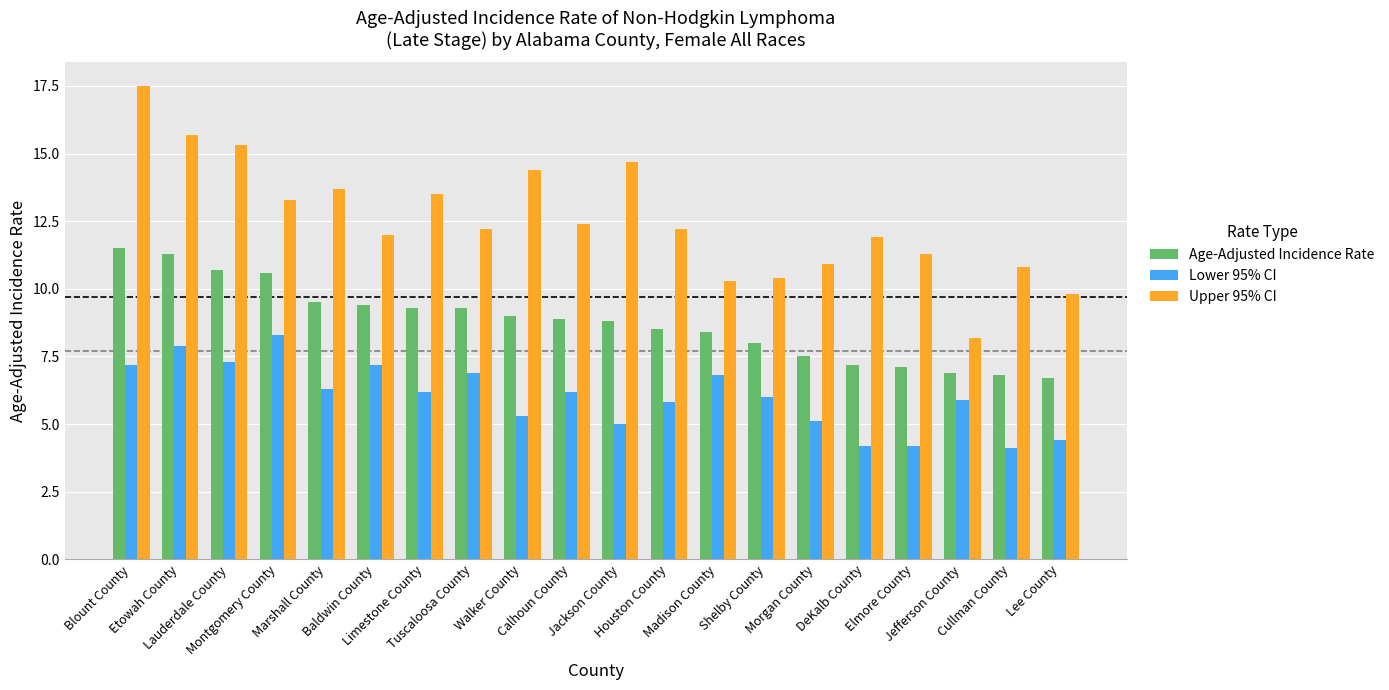

What is the maximum value for Lower 95% CI?

8.3